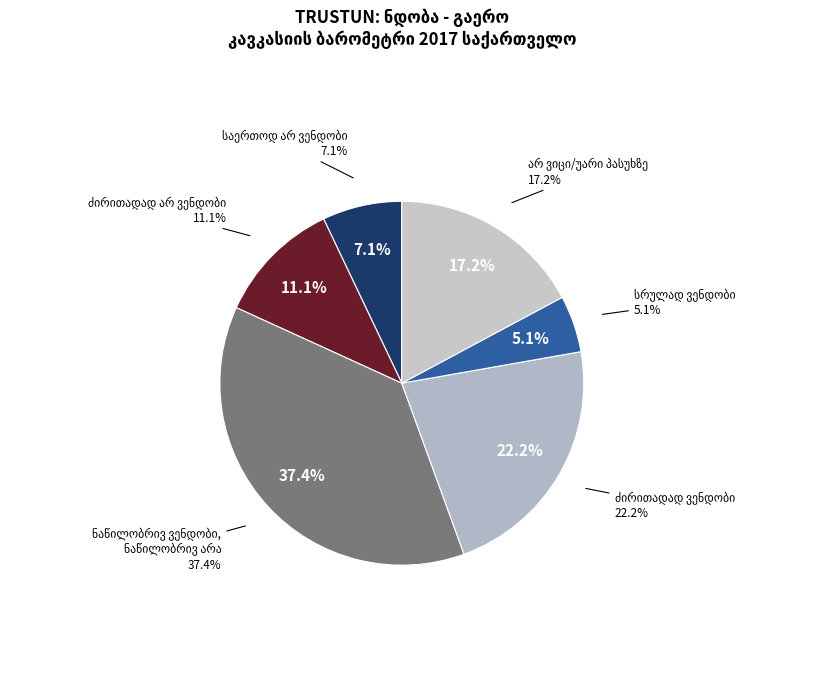

What is the change in value from ძირითადად ვენდობი to სრულად ვენდობი?

-17